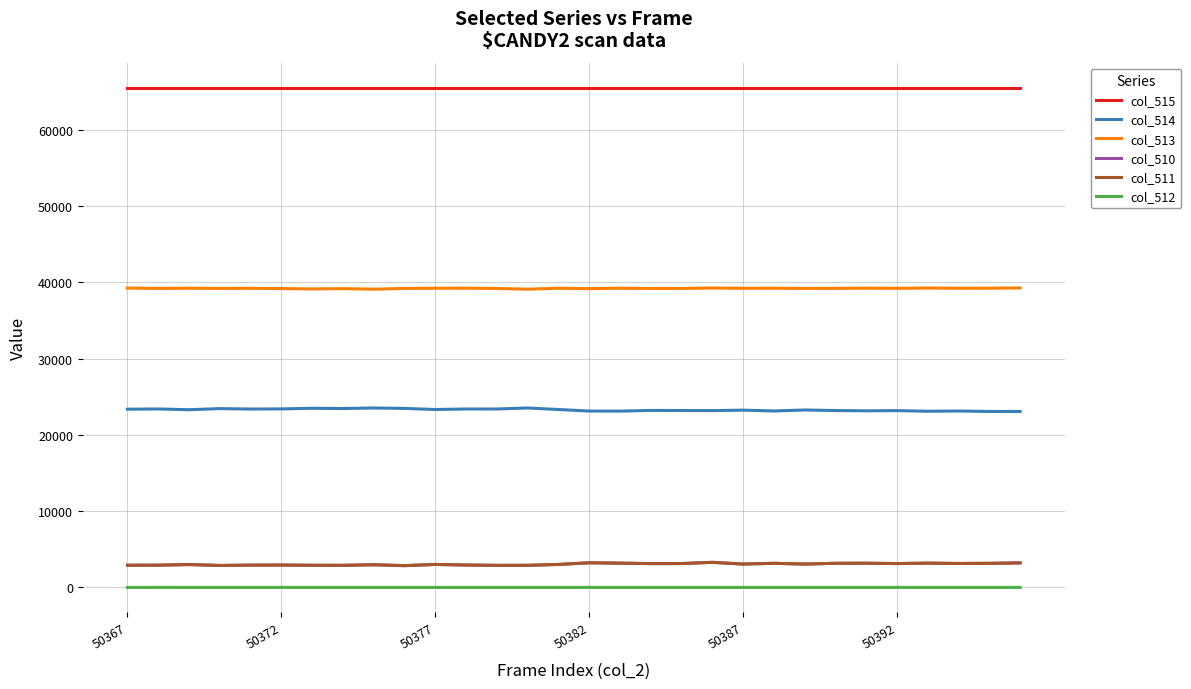

What is the greatest value displayed?

65535